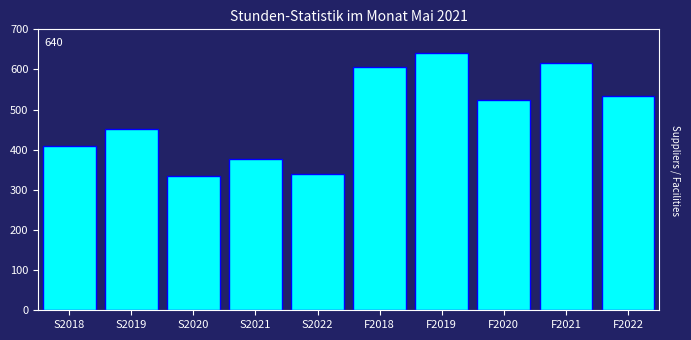

Reading left to right, transcribe all the data shown in this chart.

410	452	335	376	340	606	640	523	616	535